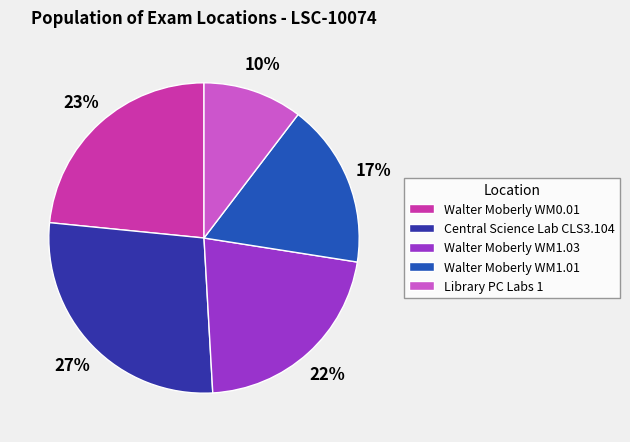

Is it true that Library PC Labs 1 is 10% of the pie?

True